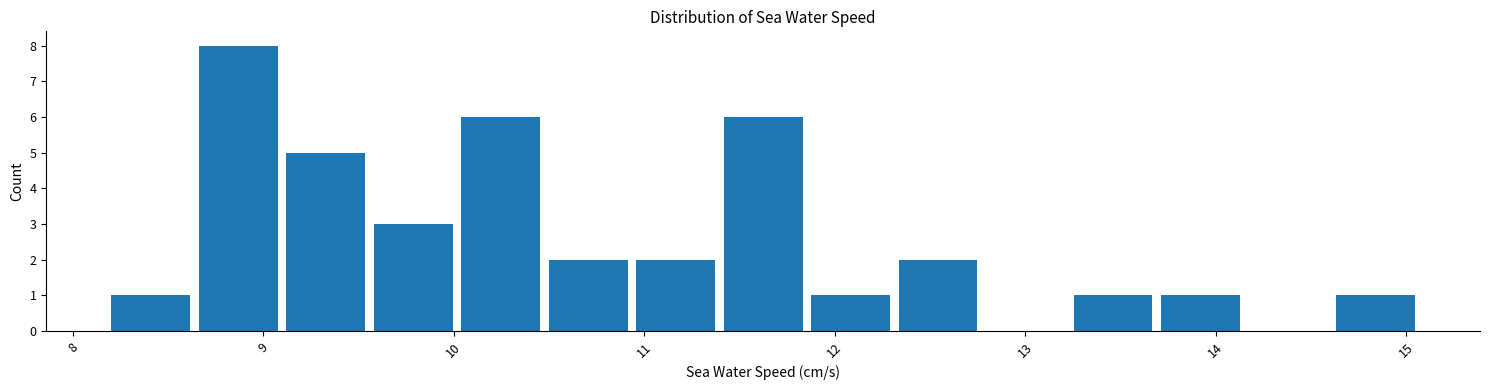

Reading left to right, list every bar in this chart as the range it spans on the x-axis followed by its height. Neither the bar edges nor the heights are printed on the chart, so give them approximately, as read against the axes.

8.2 to 8.6: 1
8.6 to 9.1: 8
9.1 to 9.6: 5
9.6 to 10.0: 3
10.0 to 10.5: 6
10.5 to 10.9: 2
10.9 to 11.4: 2
11.4 to 11.9: 6
11.9 to 12.3: 1
12.3 to 12.8: 2
12.8 to 13.2: 0
13.2 to 13.7: 1
13.7 to 14.2: 1
14.2 to 14.6: 0
14.6 to 15.1: 1